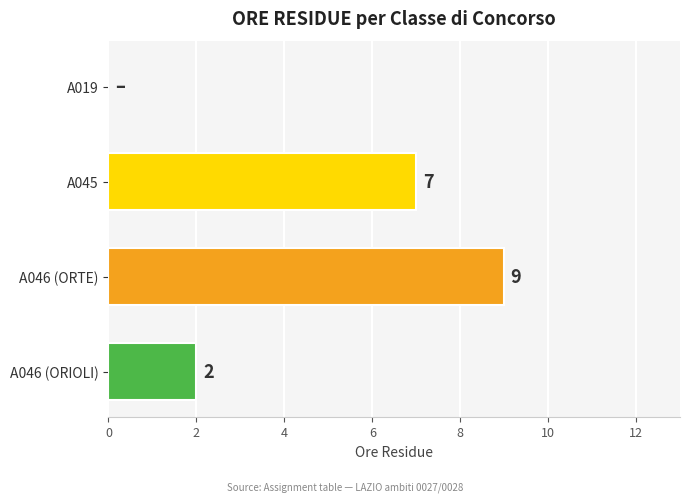

True or false: the data shows 9 at A046 (ORTE).

True